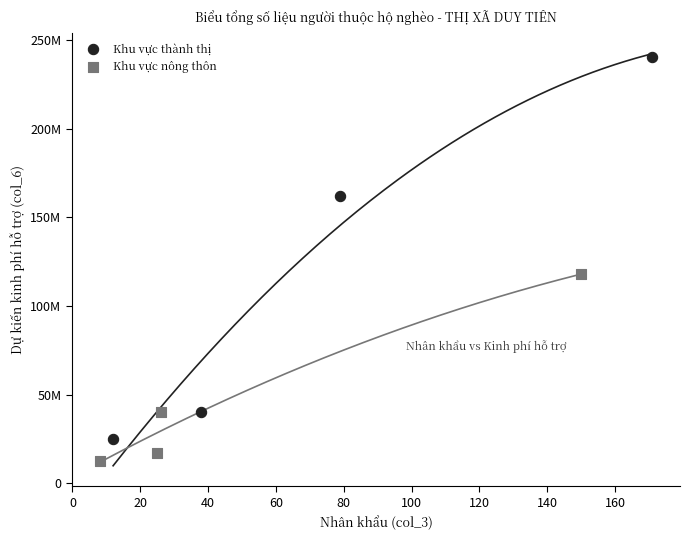

What are all the series names shown in the legend?

Khu vực thành thị, Khu vực nông thôn